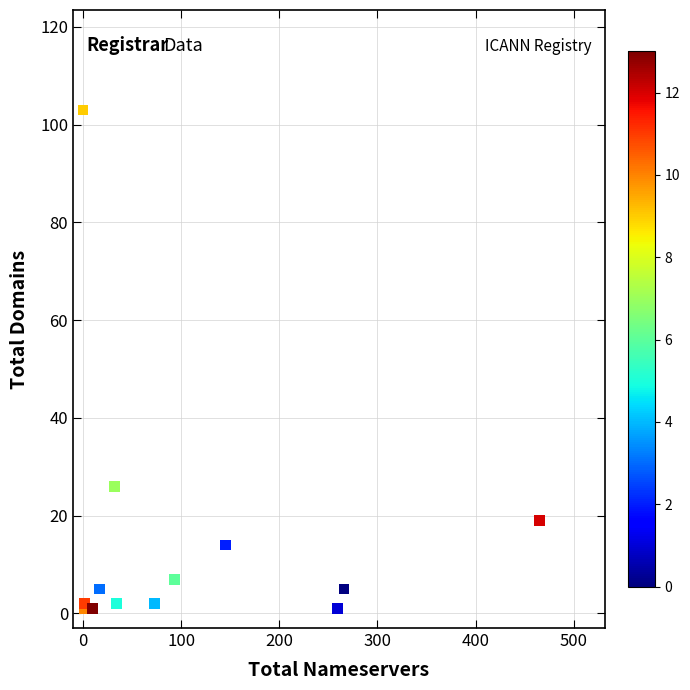

What Y value in the scatter plot is closest to 52?

26